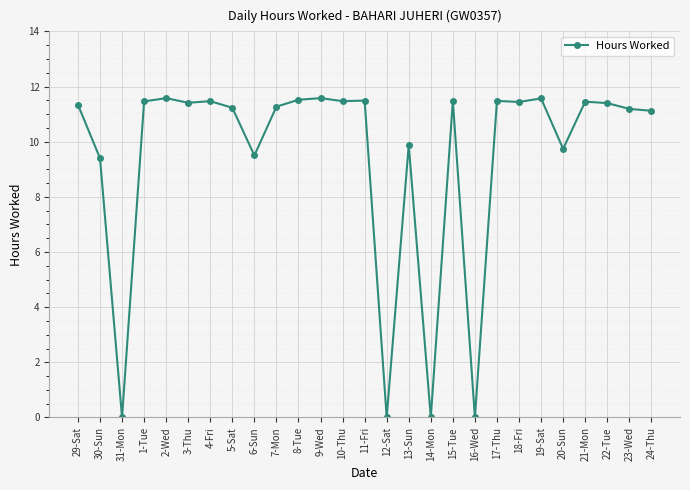

Where is the first local minimum?

31-Mon